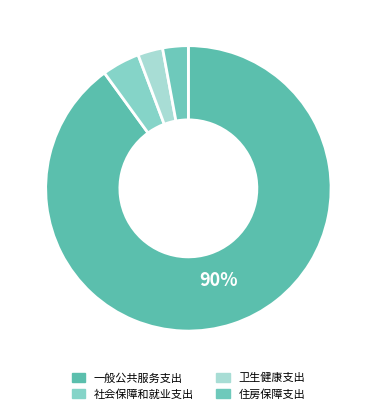

Between 卫生健康支出 and 一般公共服务支出, which is larger?

一般公共服务支出